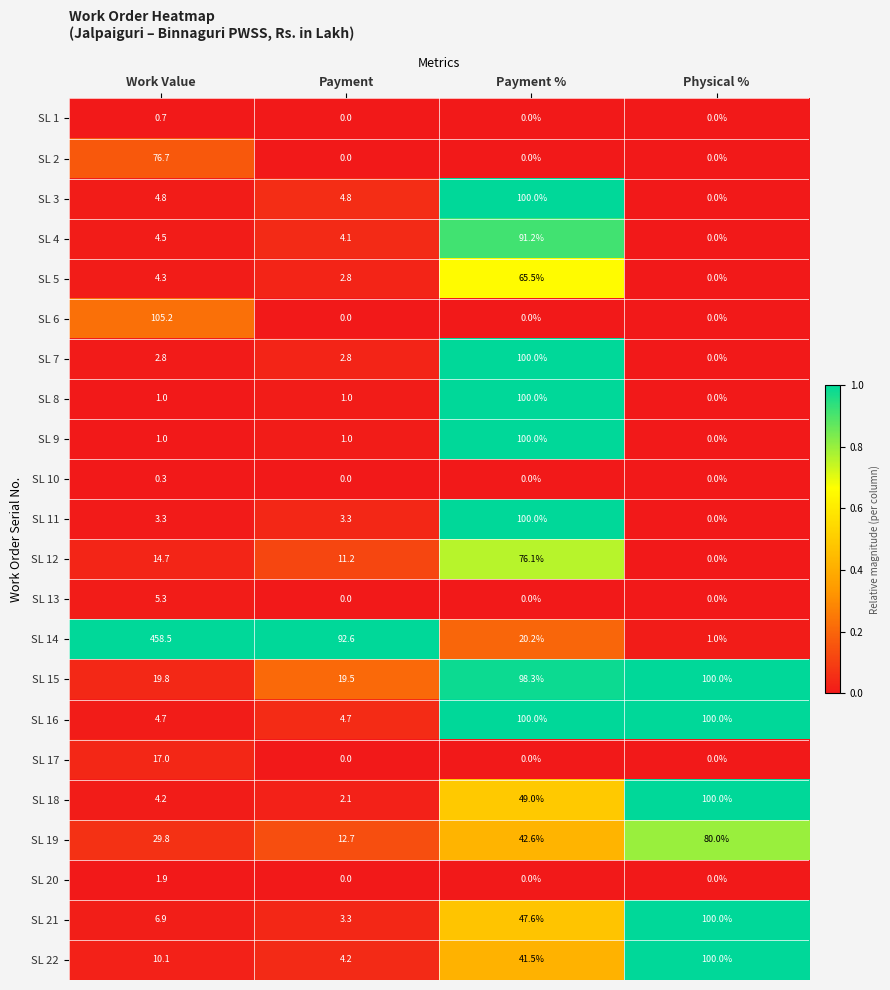

Which series has the widest spread of values?

SL 14